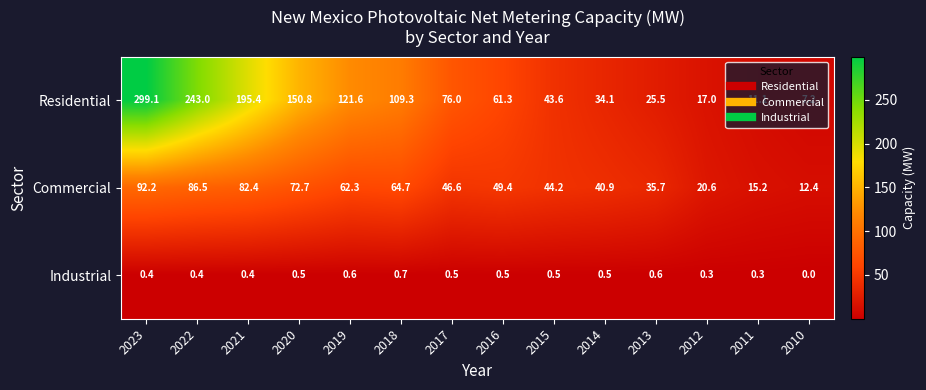

What is the sum of the Residential values at 2015 and 2021?

239.0